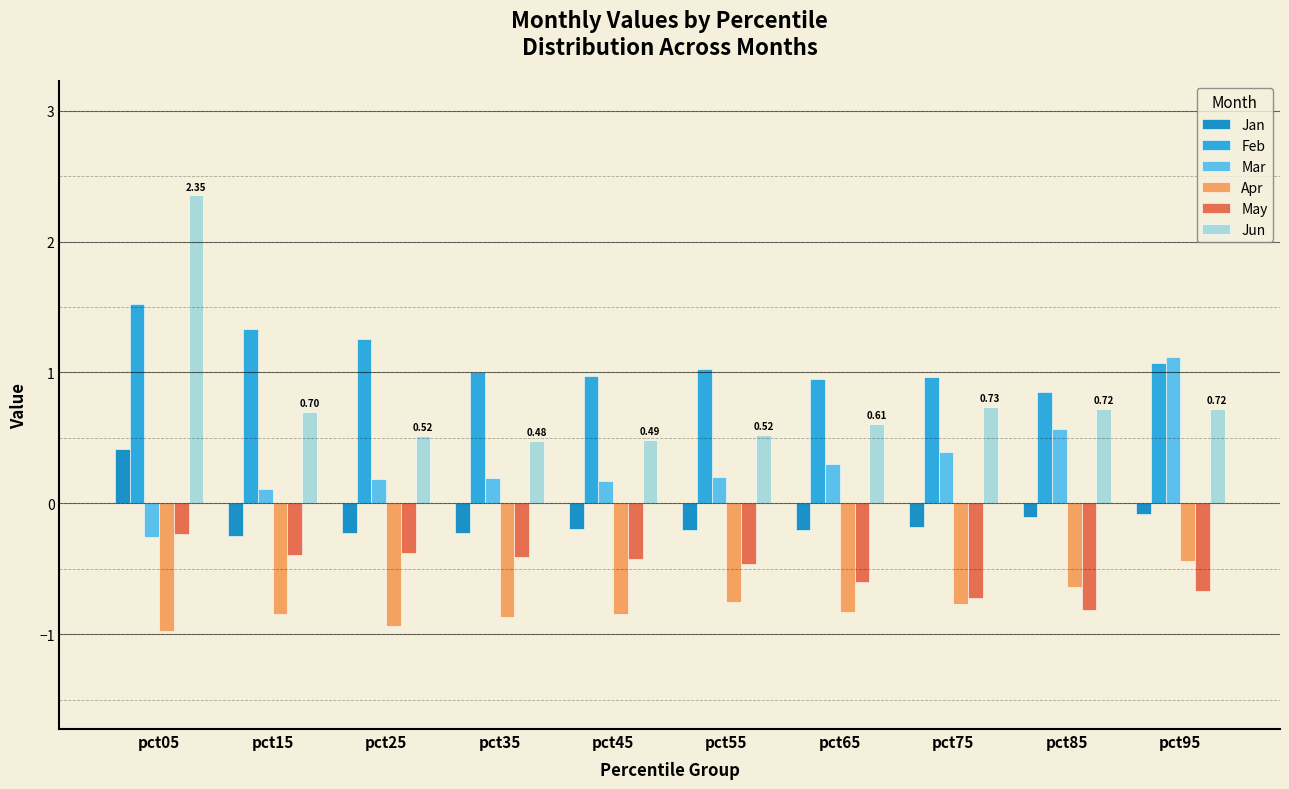

Reading right to left, transcribe all the data shown in this chart.

Jan: -0.1	-0.1	-0.2	-0.2	-0.2	-0.2	-0.2	-0.2	-0.2	0.4
Feb: 1.1	0.9	1.0	1.0	1.0	1.0	1.0	1.3	1.3	1.5
Mar: 1.1	0.6	0.4	0.3	0.2	0.2	0.2	0.2	0.1	-0.3
Apr: -0.4	-0.6	-0.8	-0.8	-0.8	-0.8	-0.9	-0.9	-0.8	-1.0
May: -0.7	-0.8	-0.7	-0.6	-0.5	-0.4	-0.4	-0.4	-0.4	-0.2
Jun: 0.7	0.7	0.7	0.6	0.5	0.5	0.5	0.5	0.7	2.4